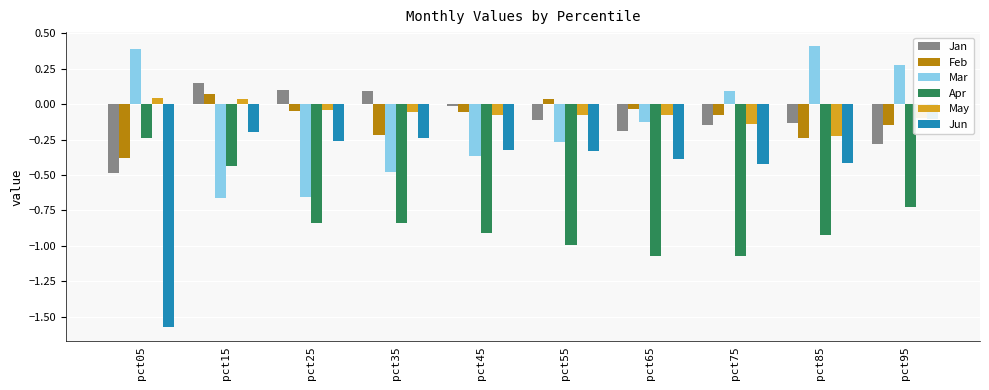

What value does the Jan series have at pct25?

0.1